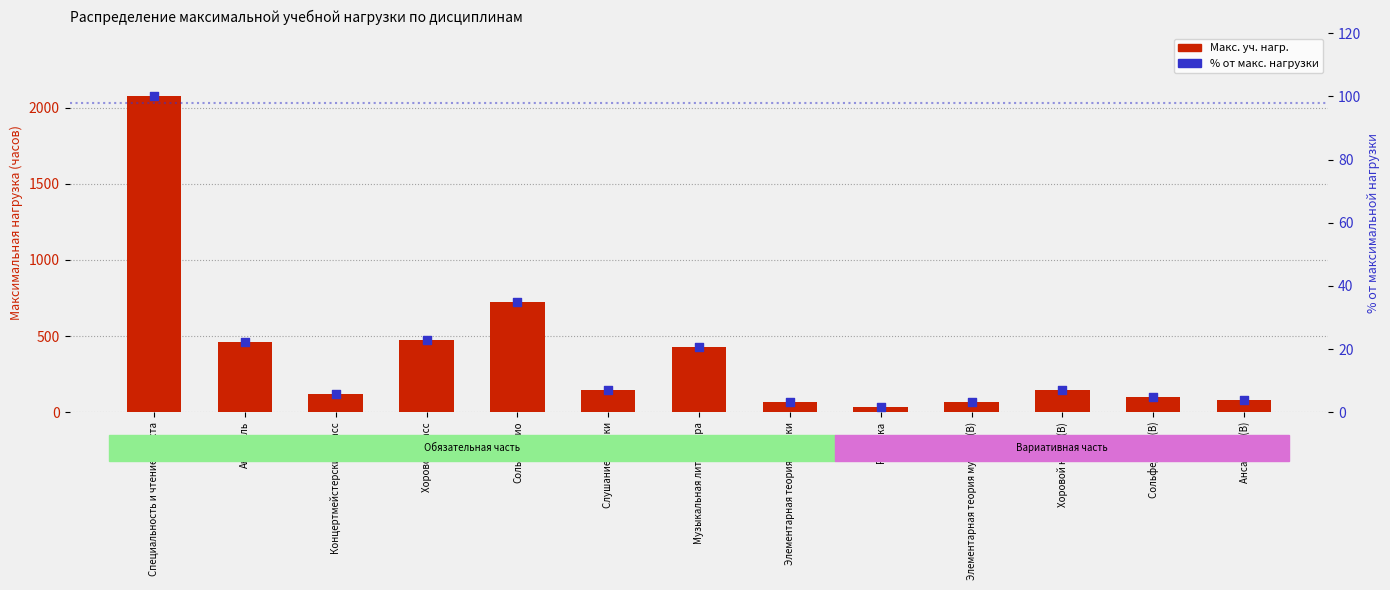

At which category is the sum across all series the highest?

Специальность и чтение с листа